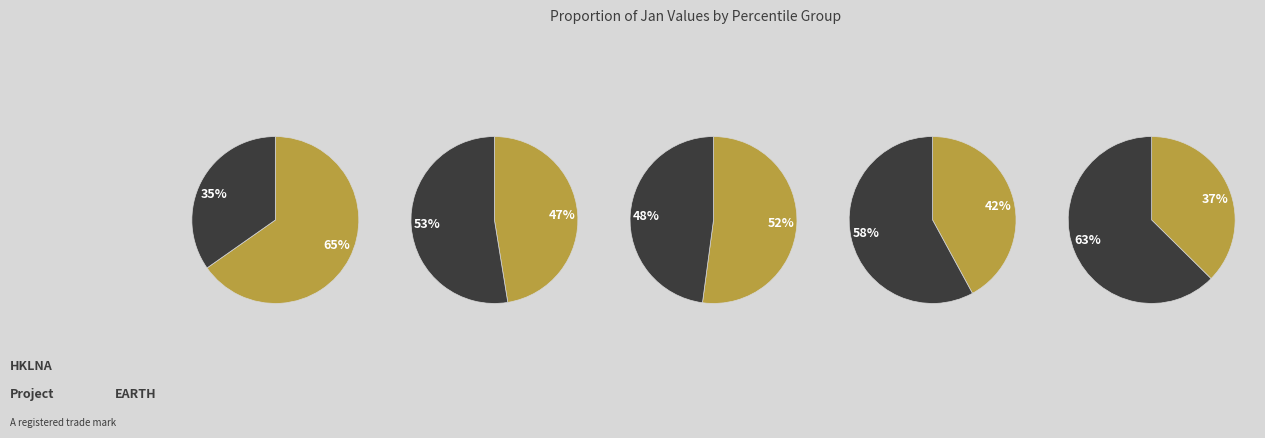

Which category has the biggest portion of the pie?

pct95